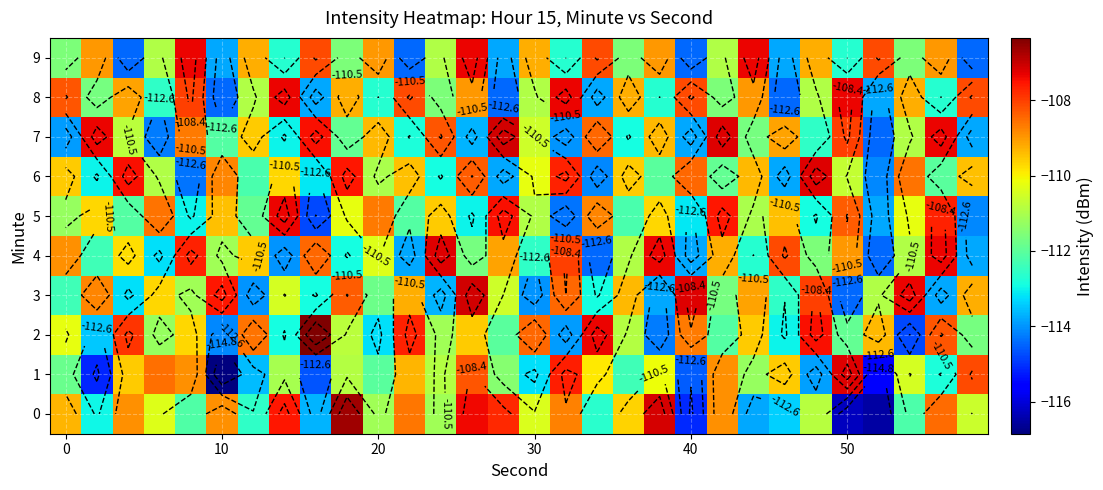

How many distinct data groups are displayed?

10